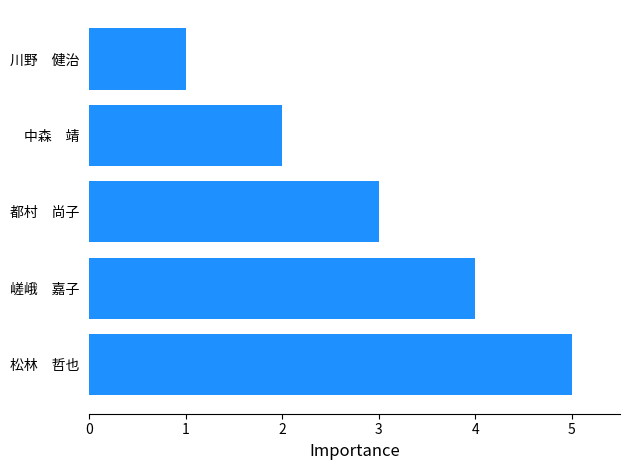

Reading bottom to top, transcribe all the data shown in this chart.

松林　哲也=5	嵯峨　嘉子=4	都村　尚子=3	中森　靖=2	川野　健治=1